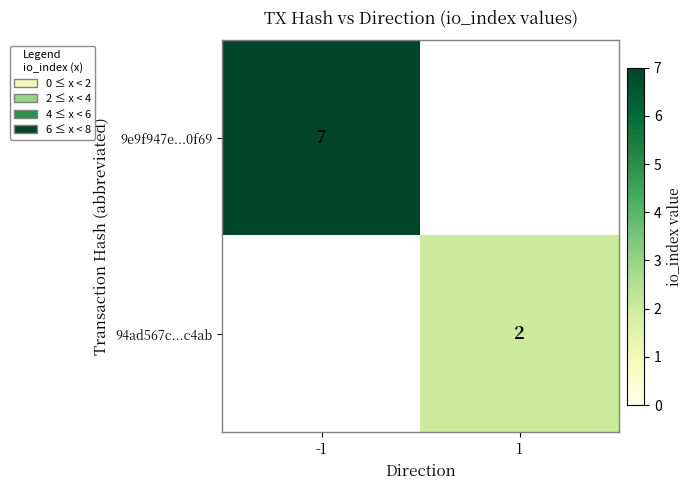

The 94ad567c...c4ab series shows 2 at 1. True or false?

True